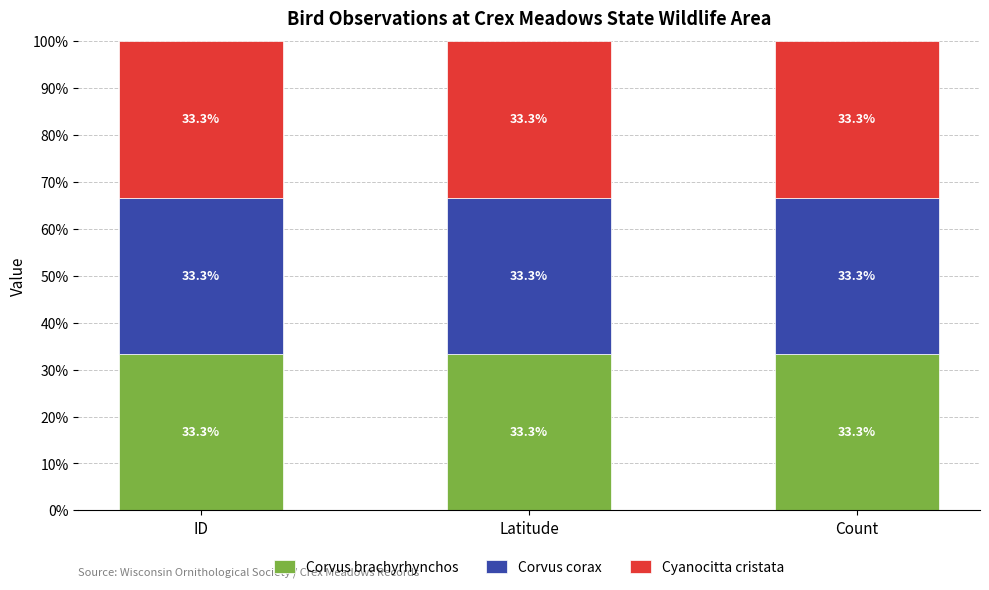

Are the bars horizontal?

No